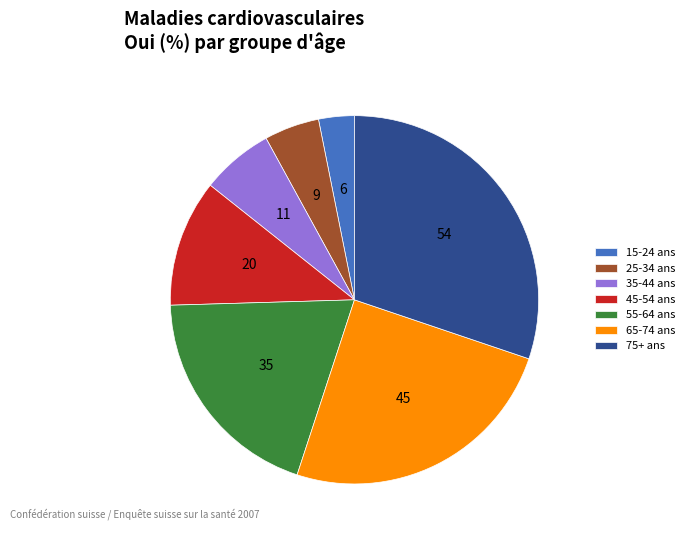

The 45-54 ans slice represents 11% of the pie. True or false?

True